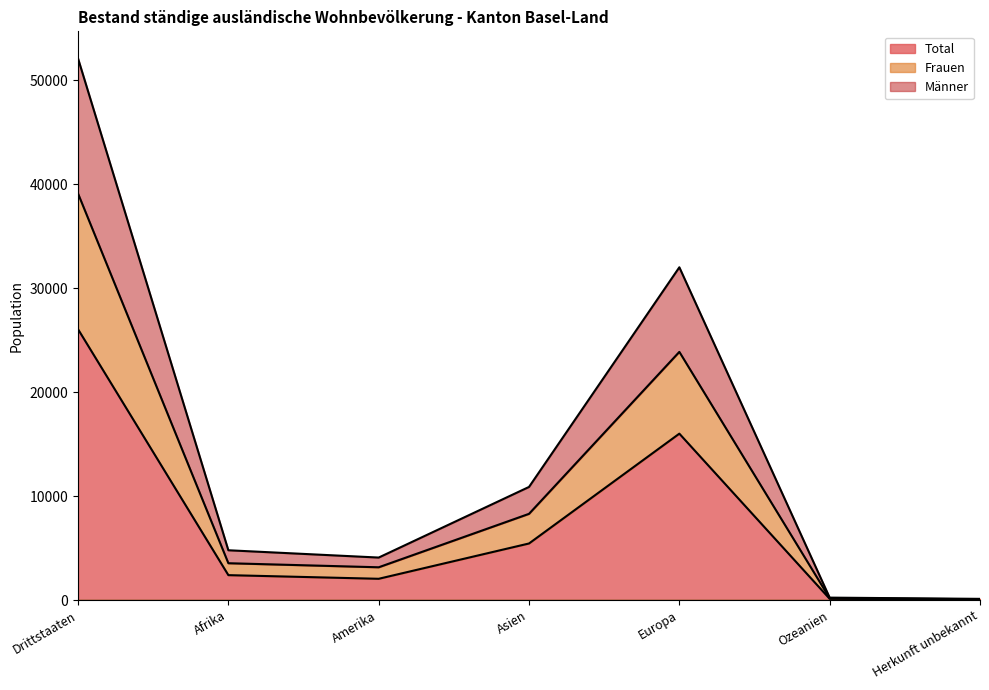

Is it true that Total equals 2042 at Amerika?

True